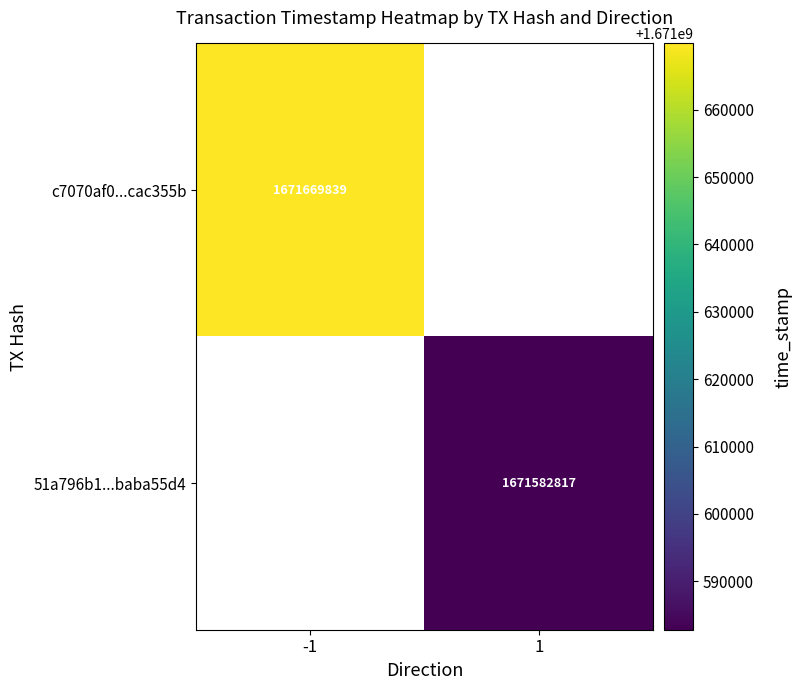

Is it true that c7070af0...cac355b equals 1671669839 at -1?

True